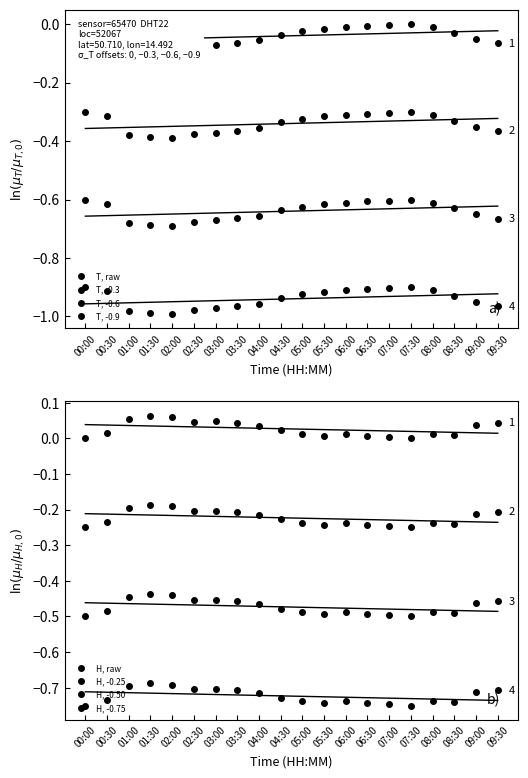

Is it true that temperature equals -0.3 at 00:00?

True